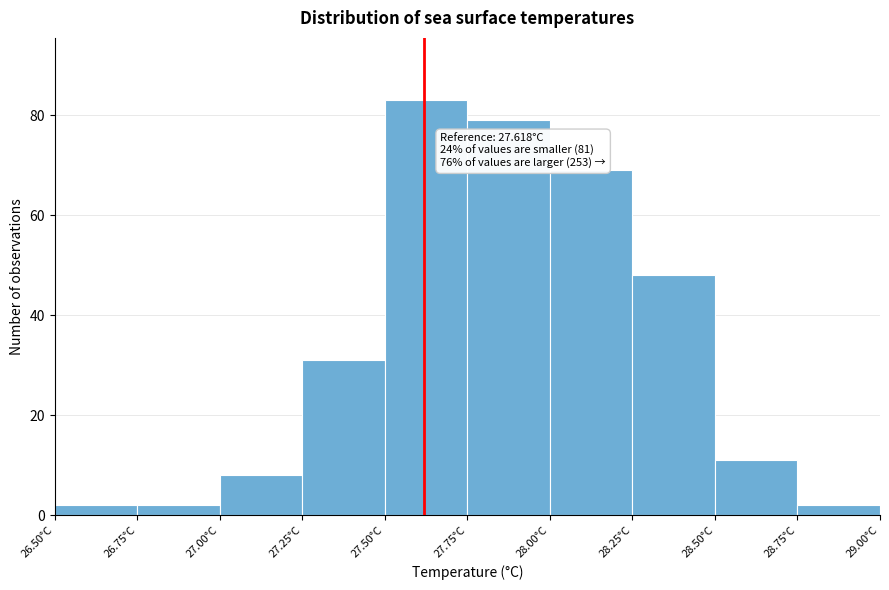

Which range on the x-axis has the tallest bar?

27.50 to 27.75